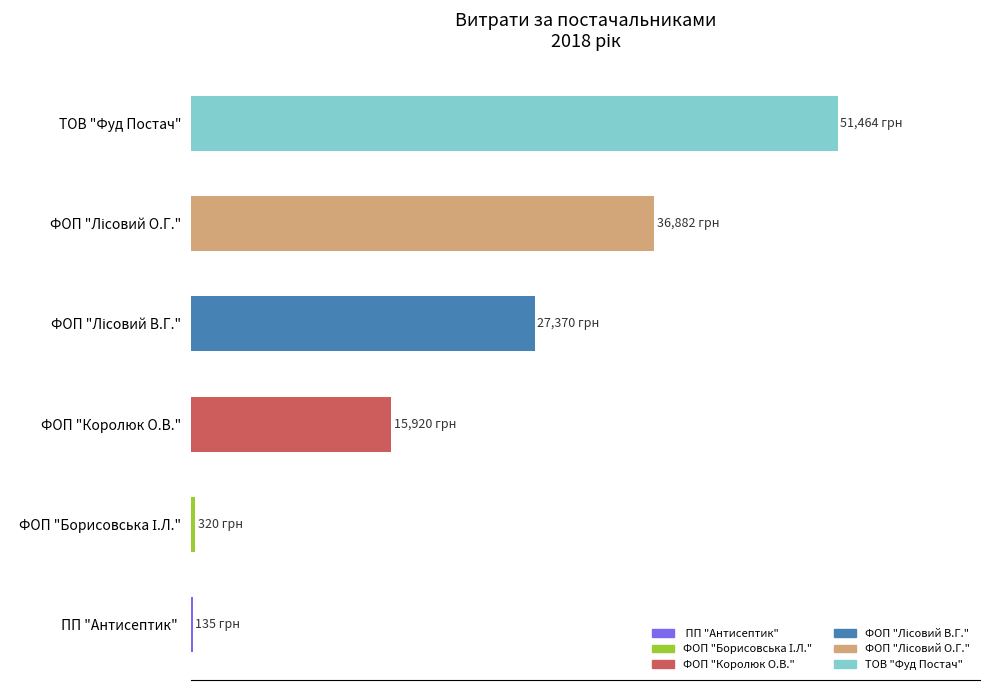

Which label corresponds to the smallest value in the chart?

ПП "Антисептик"